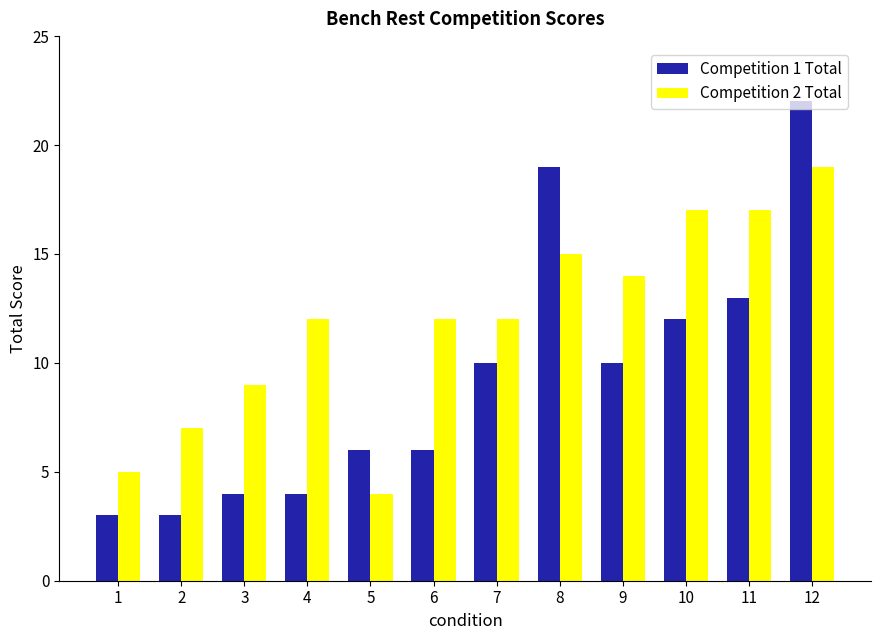

Which series has the largest total across all categories?

Competition 2 Total